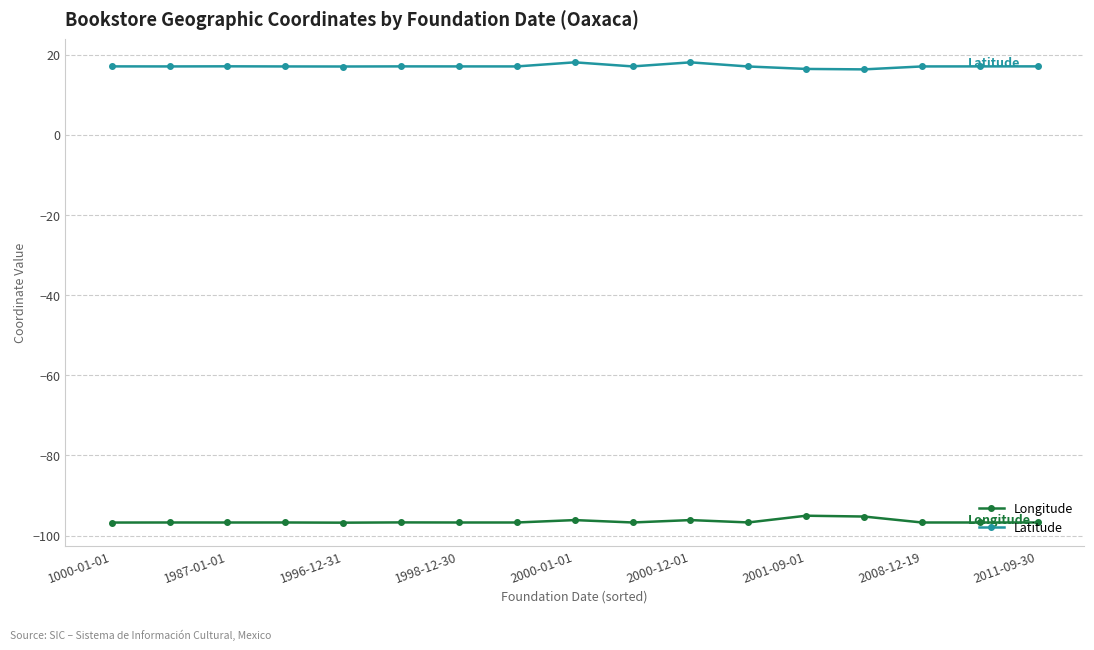

True or false: Latitude has more than 2 interior local peaks.

True